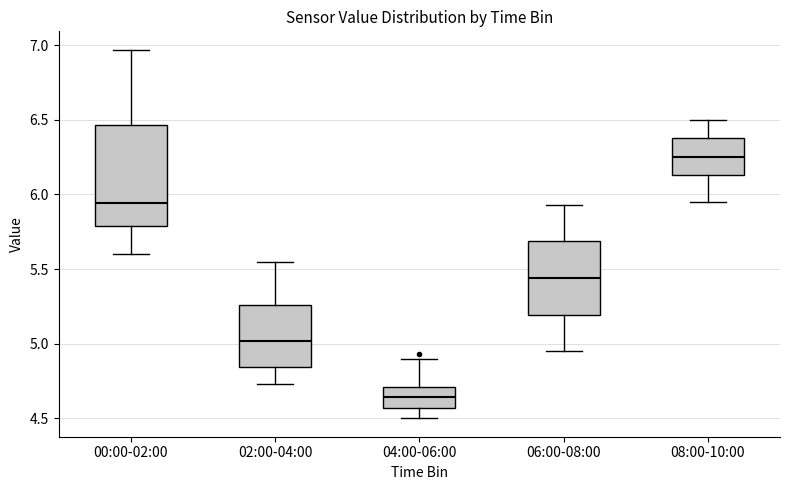

Reading left to right, read every box against the y-axis: the position of its median line, the range the box covers, and the ends of its whiskers. The values are not printed on the chart, so give them approximately, as read against the axis.

00:00-02:00: median 5.95, box 5.80 to 6.45, whiskers 5.60 to 6.95
02:00-04:00: median 5.00, box 4.85 to 5.25, whiskers 4.75 to 5.55
04:00-06:00: median 4.65, box 4.55 to 4.70, whiskers 4.50 to 4.90
06:00-08:00: median 5.45, box 5.20 to 5.70, whiskers 4.95 to 5.95
08:00-10:00: median 6.25, box 6.15 to 6.40, whiskers 5.95 to 6.50